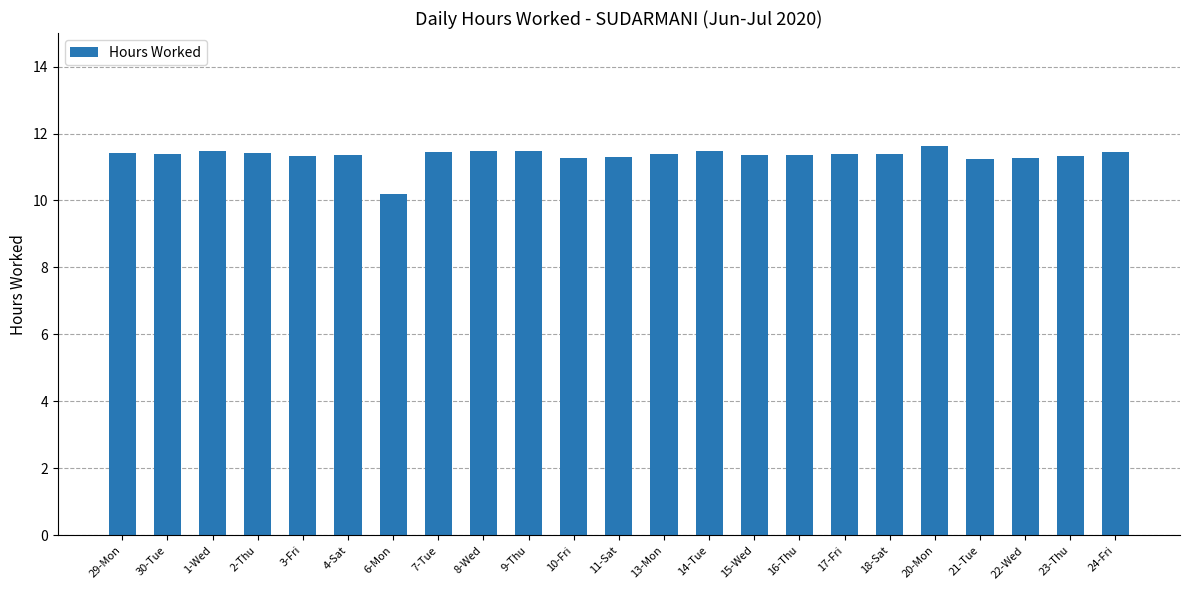

What is the smallest value displayed?

10.2